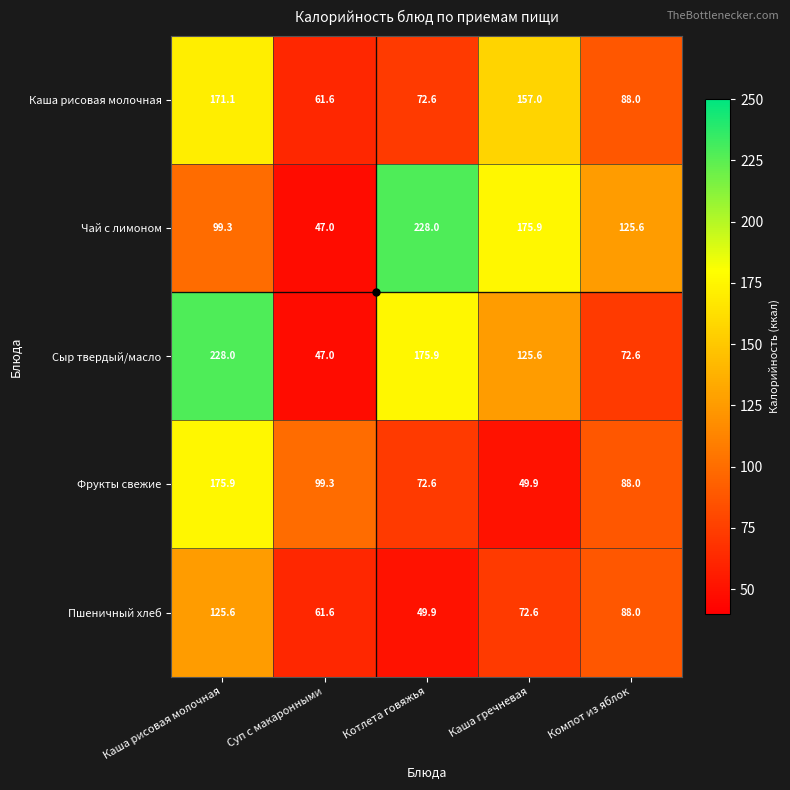

Between Каша гречневая and Компот из яблок, which series saw the biggest shift?

Каша рисовая молочная